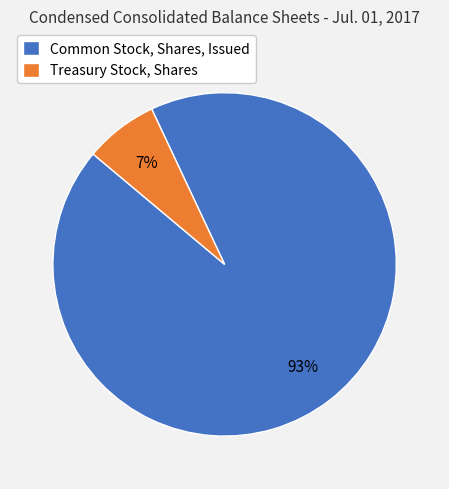

Combined, do Common Stock, Shares, Issued and Treasury Stock, Shares account for over 50%?

Yes